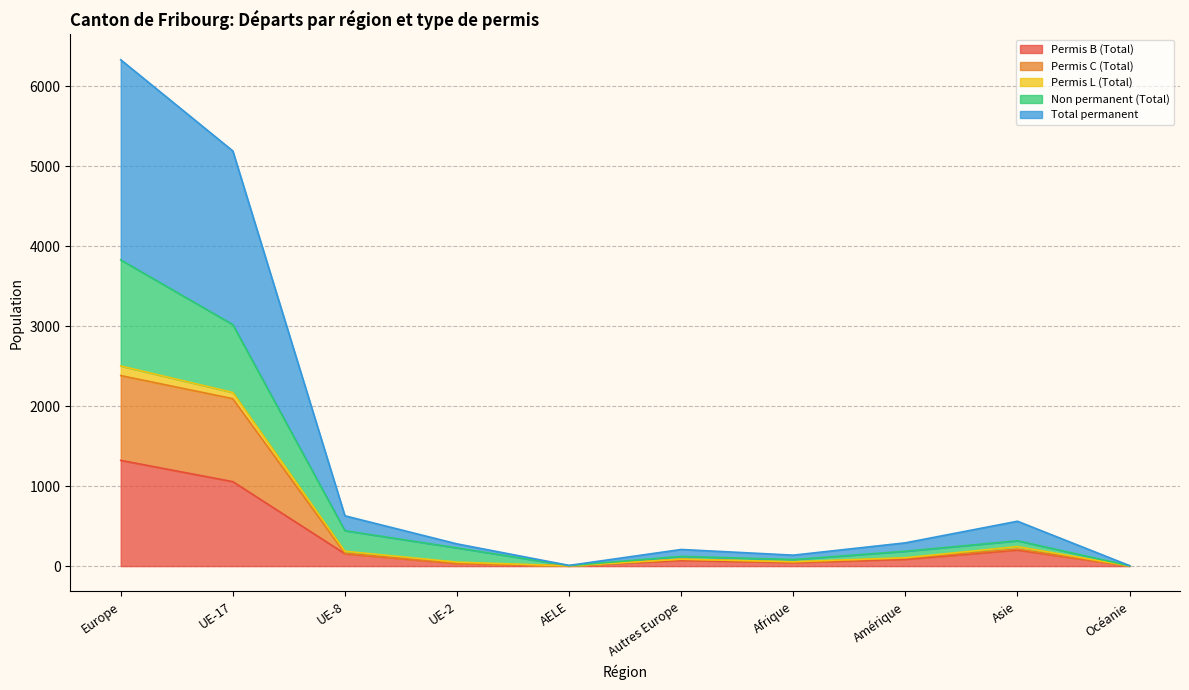

Where does the Non permanent (Total) series first go above 228?

Europe